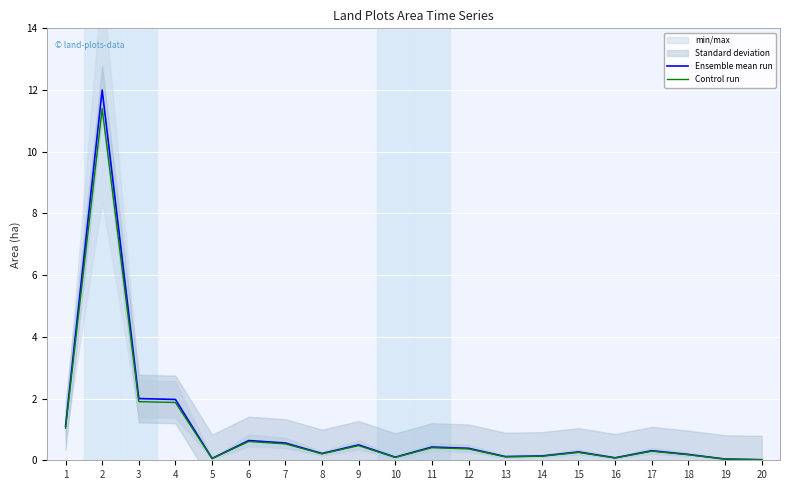

In Control run, how many points are higher than both neighbors (excluding endpoints)?

6